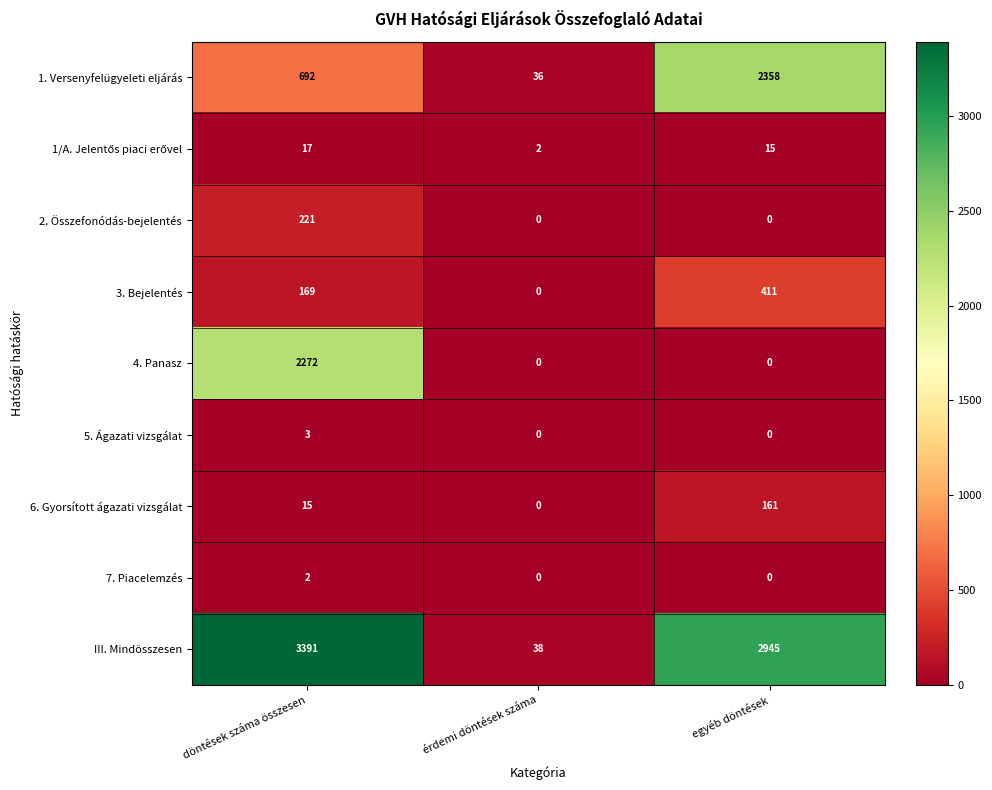

Is it true that III. Mindösszesen equals 38 at érdemi döntések száma?

True